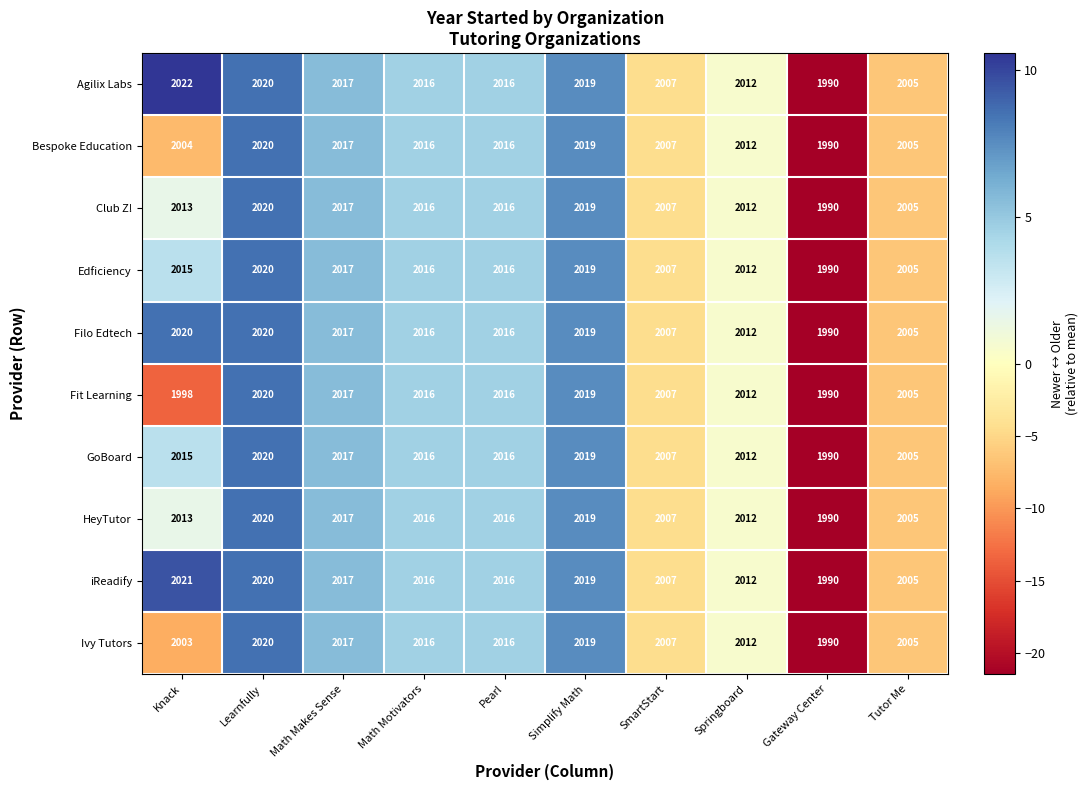

Which series has the largest range (max minus min)?

Agilix Labs